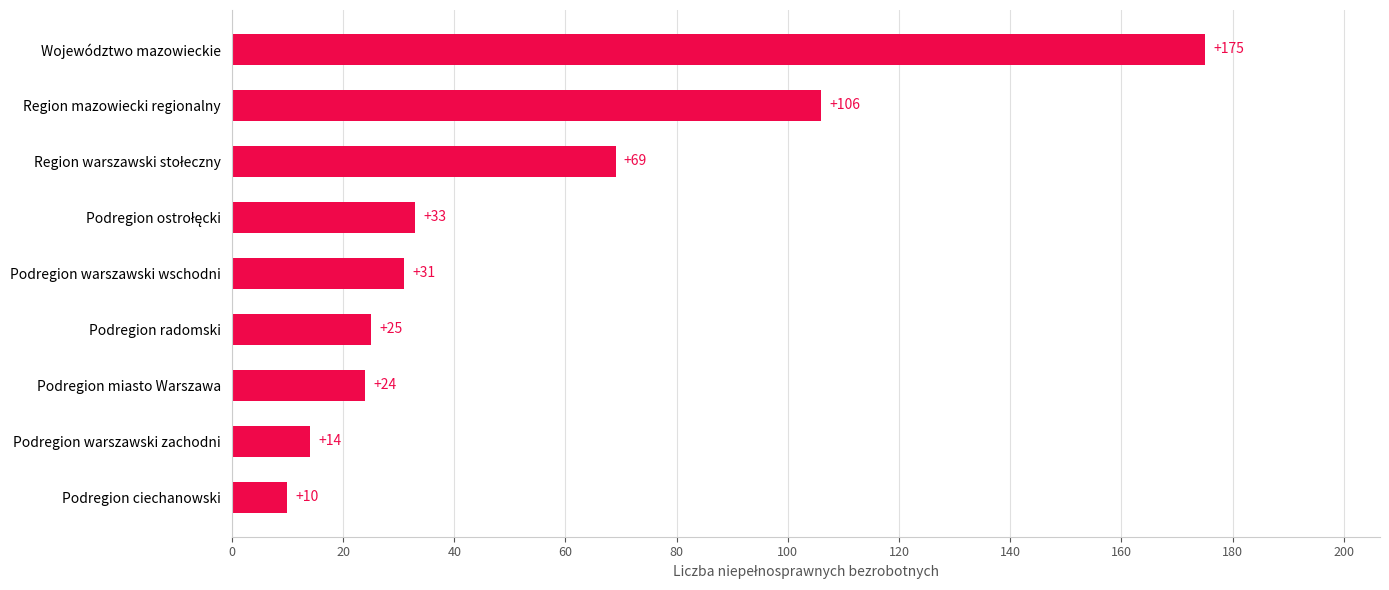

Reading bottom to top, transcribe all the data shown in this chart.

10	14	24	25	31	33	69	106	175